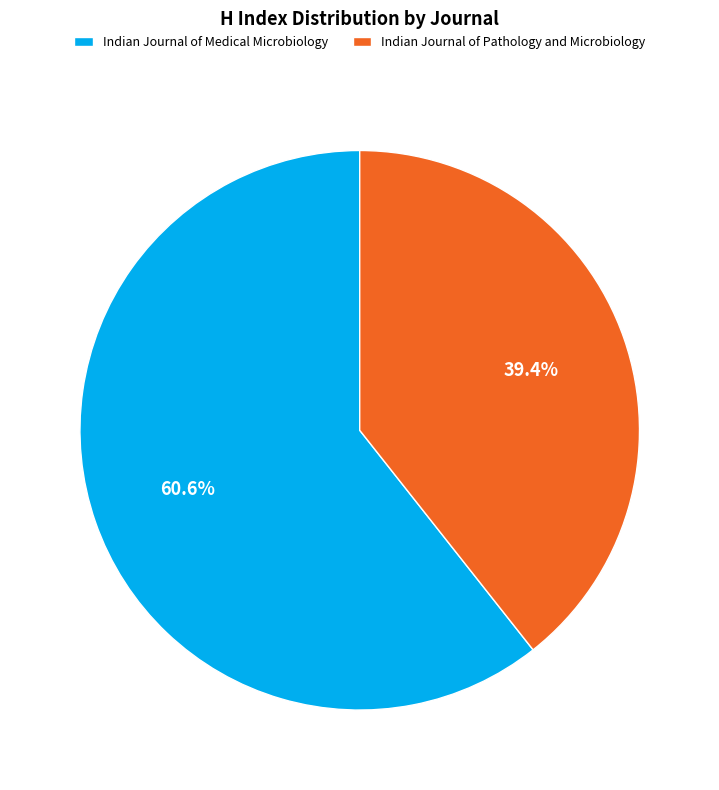

To the nearest percent, what is the average slice percentage?

50%